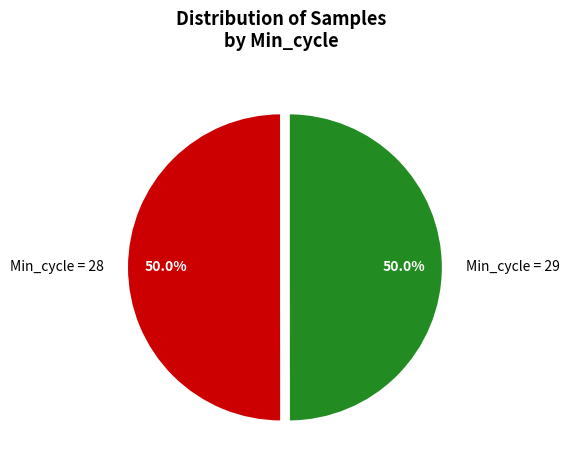

Combined, what portion of the pie is Min_cycle = 29 and Min_cycle = 28?

100.0%